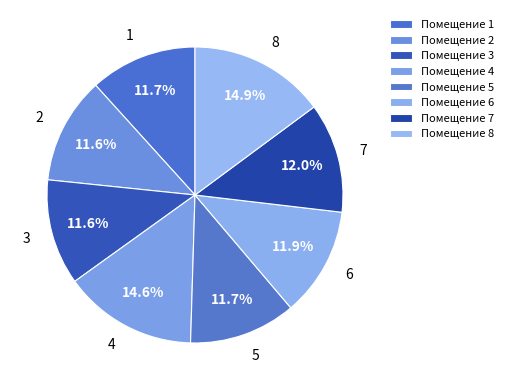

What is the ratio of the value at 4 to the value at 2?

1.3